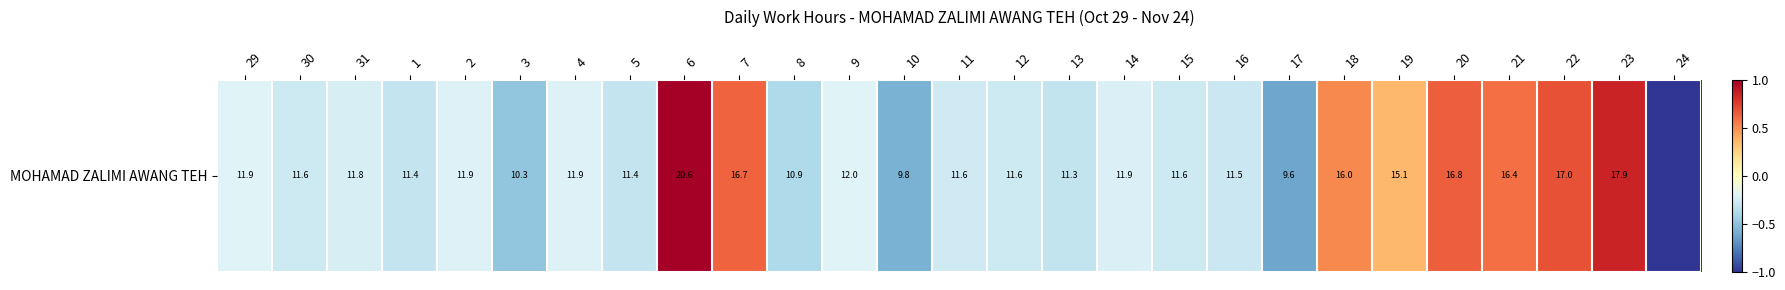

Rank the categories by value from lowest to highest.

24, 17, 10, 3, 8, 13, 5, 1, 16, 15, 30, 12, 11, 31, 14, 4, 2, 29, 9, 19, 18, 21, 7, 20, 22, 23, 6